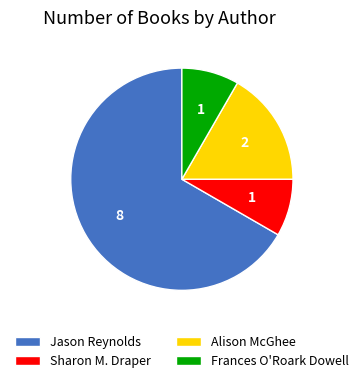

Which slice is the largest?

Jason Reynolds